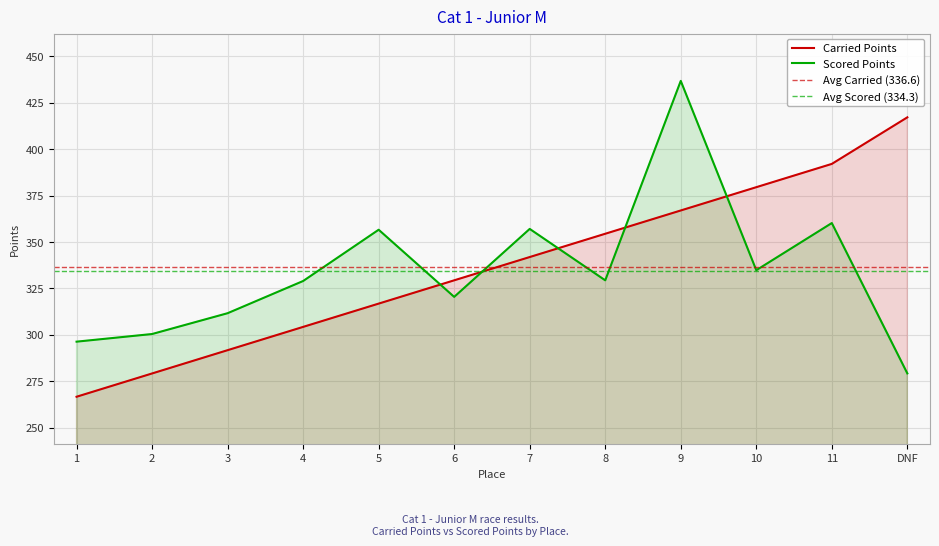

What is the difference between the maximum and minimum values in the Carried Points series?

150.5